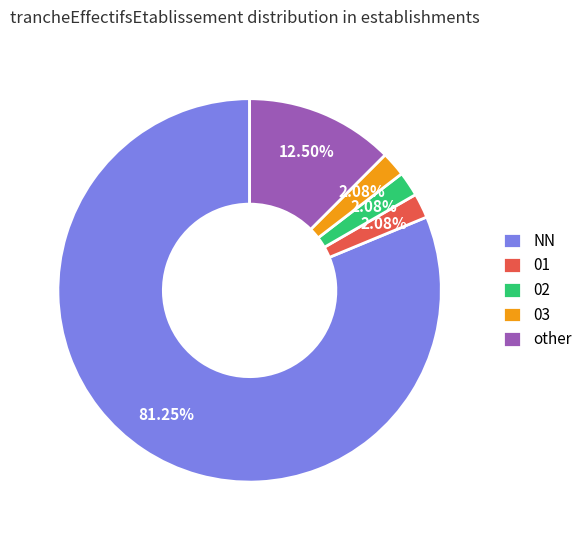

Approximately how many times larger is the value at 03 compared to 02?

1.0